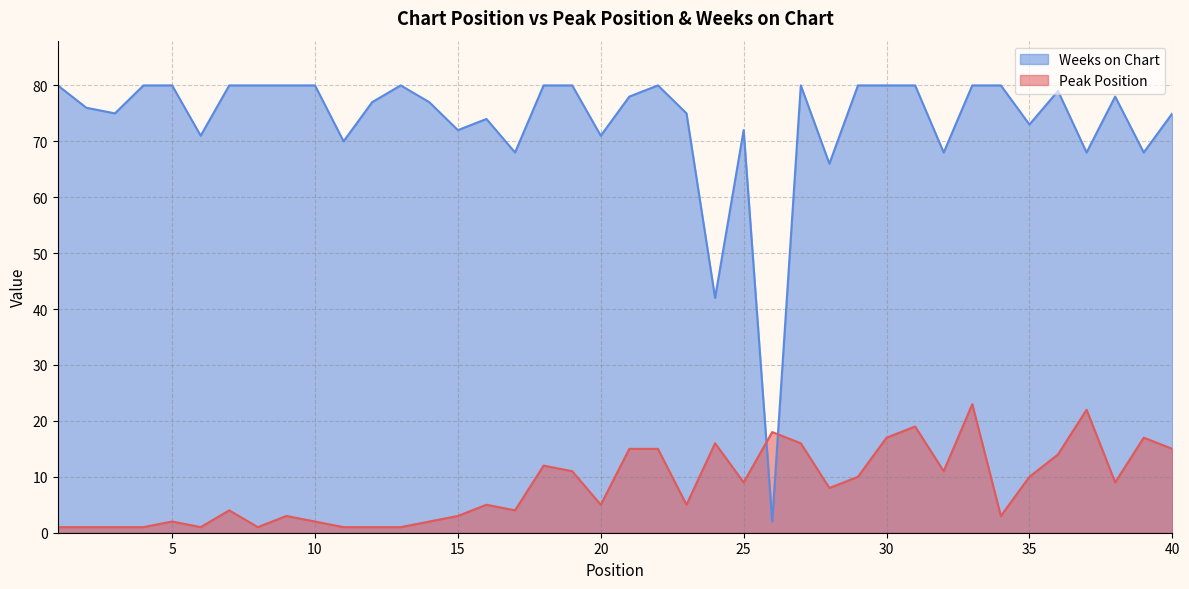

Reading left to right, what are all the values shown in this chart?

Peak Position: 1=1	2=1	3=1	4=1	5=2	6=1	7=4	8=1	9=3	10=2	11=1	12=1	13=1	14=2	15=3	16=5	17=4	18=12	19=11	20=5	21=15	22=15	23=5	24=16	25=9	26=18	27=16	28=8	29=10	30=17	31=19	32=11	33=23	34=3	35=10	36=14	37=22	38=9	39=17	40=15
Weeks on Chart: 1=80	2=76	3=75	4=80	5=80	6=71	7=80	8=80	9=80	10=80	11=70	12=77	13=80	14=77	15=72	16=74	17=68	18=80	19=80	20=71	21=78	22=80	23=75	24=42	25=72	26=2	27=80	28=66	29=80	30=80	31=80	32=68	33=80	34=80	35=73	36=79	37=68	38=78	39=68	40=75